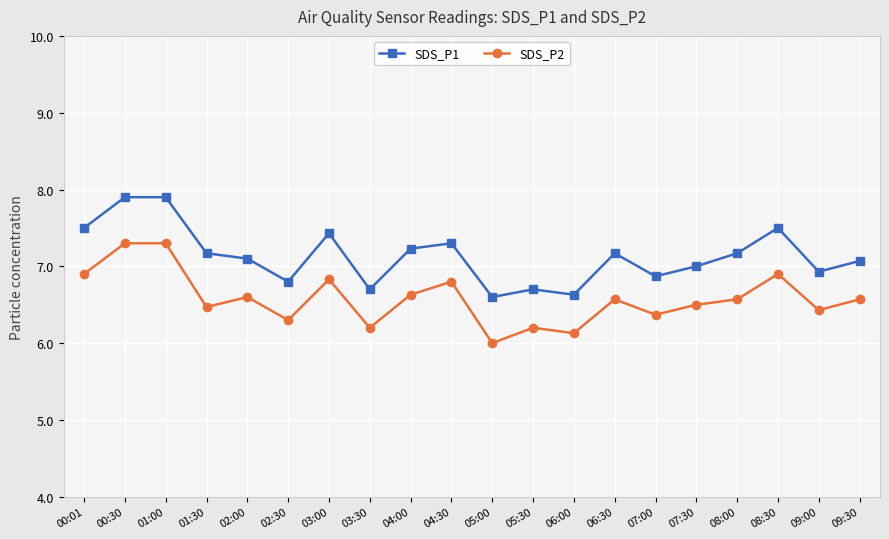

What are all the series names shown in the legend?

SDS_P1, SDS_P2